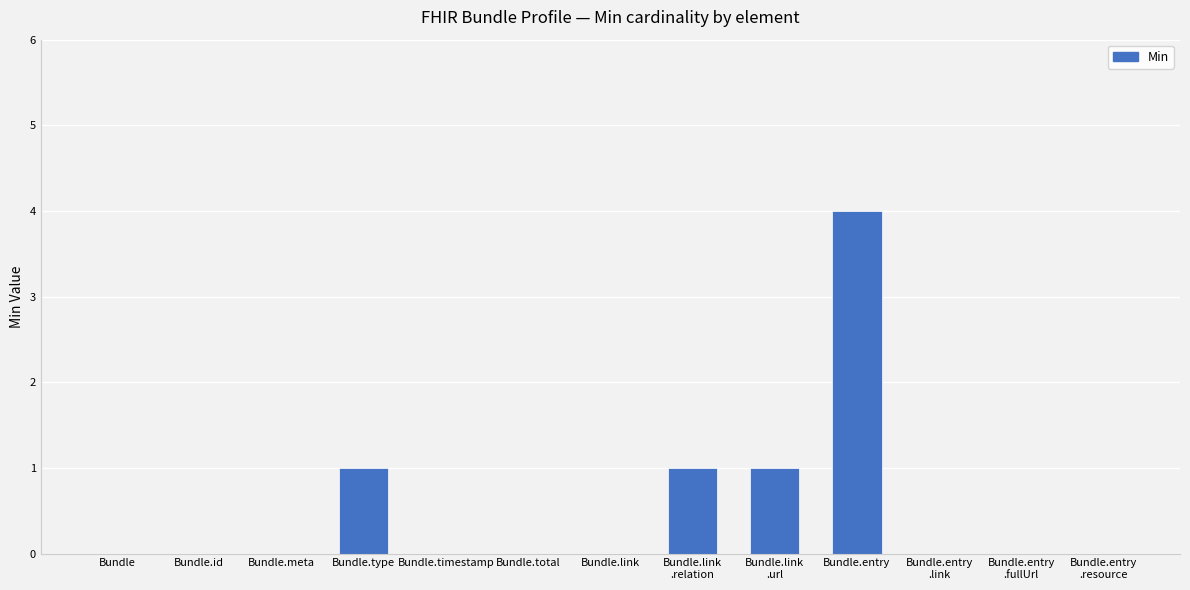

Reading left to right, transcribe all the data shown in this chart.

0	0	0	1	0	0	0	1	1	4	0	0	0